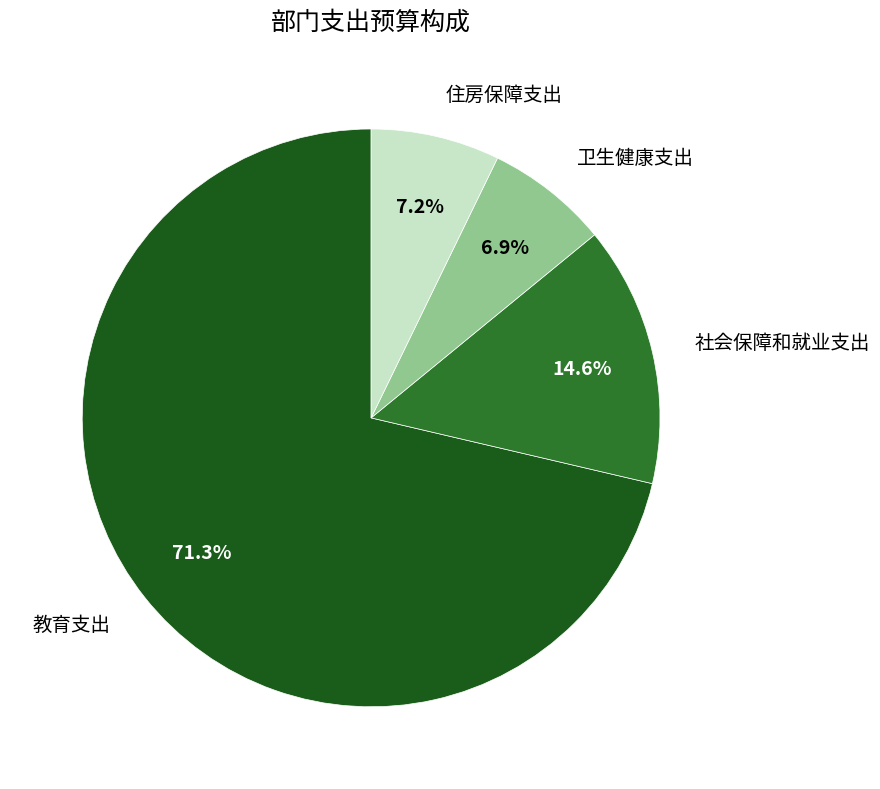

To the nearest percent, what portion does 社会保障和就业支出 represent?

15%